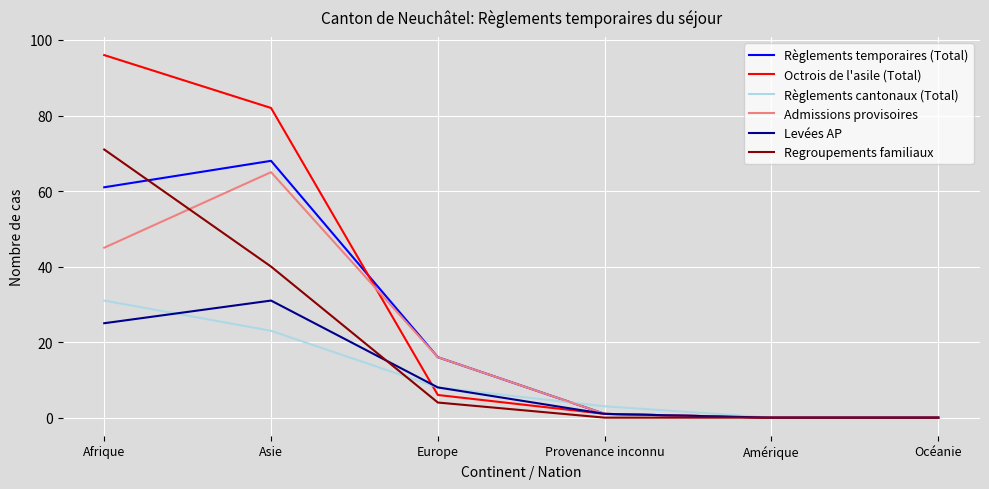

At how many categories does at least one series exceed 1?

4